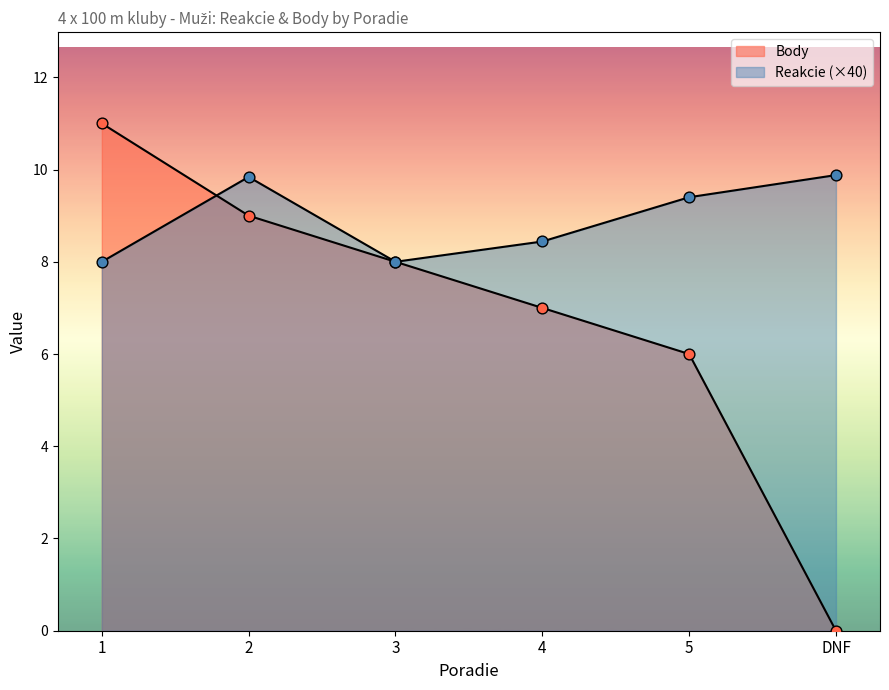

Is the value of Body at 4 greater than the value of Reakcie at 5?

No